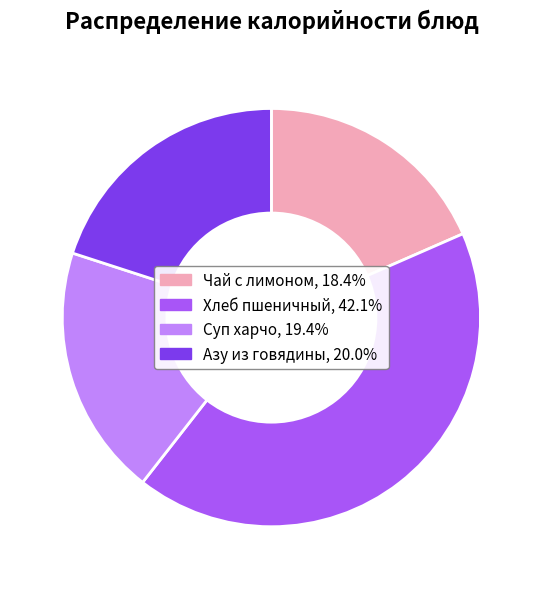

Which has a higher value, Чай с лимоном or Азу из говядины?

Азу из говядины